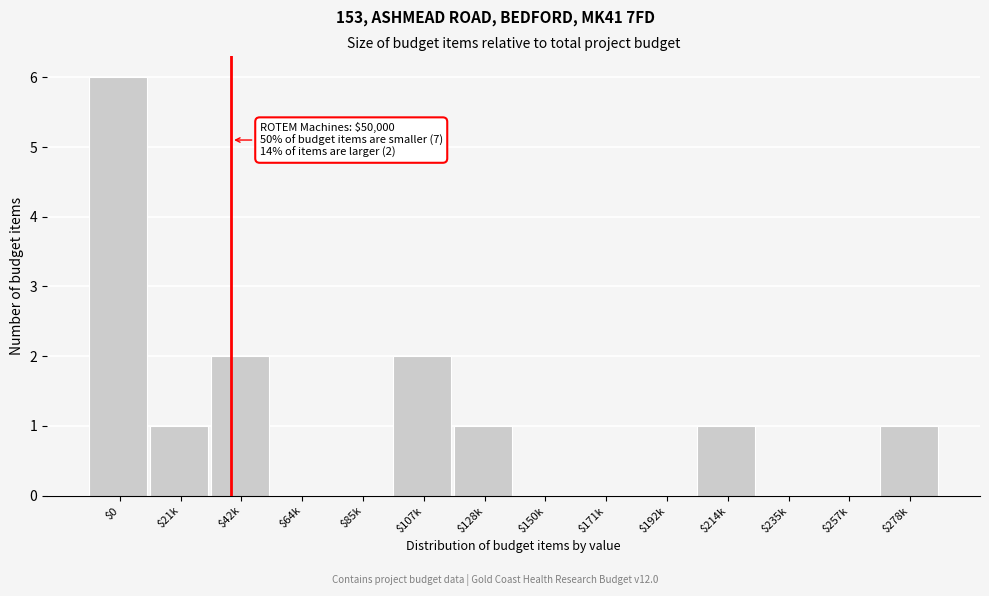

What is the greatest value displayed?

6